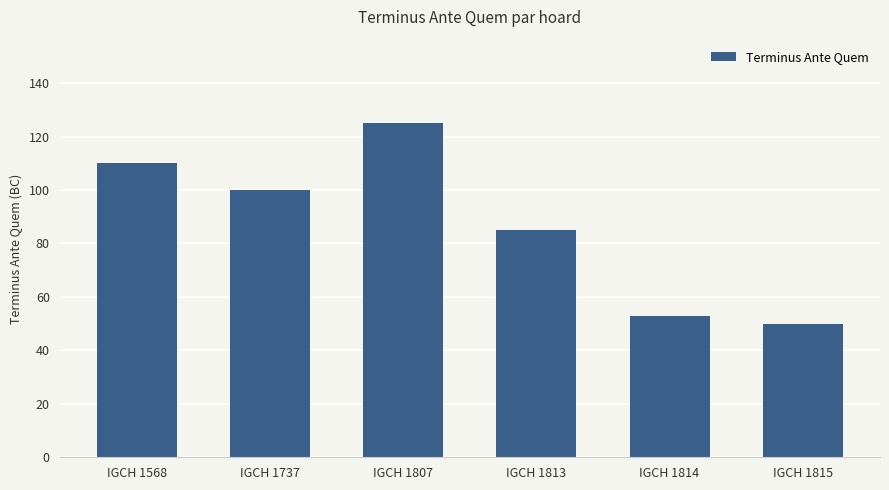

Rank the categories by value from highest to lowest.

IGCH 1807, IGCH 1568, IGCH 1737, IGCH 1813, IGCH 1814, IGCH 1815